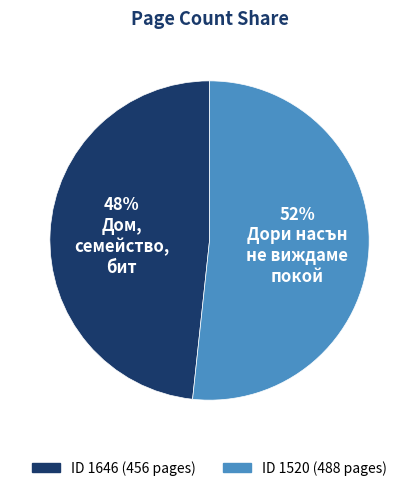

To the nearest percent, what is the average slice percentage?

50%